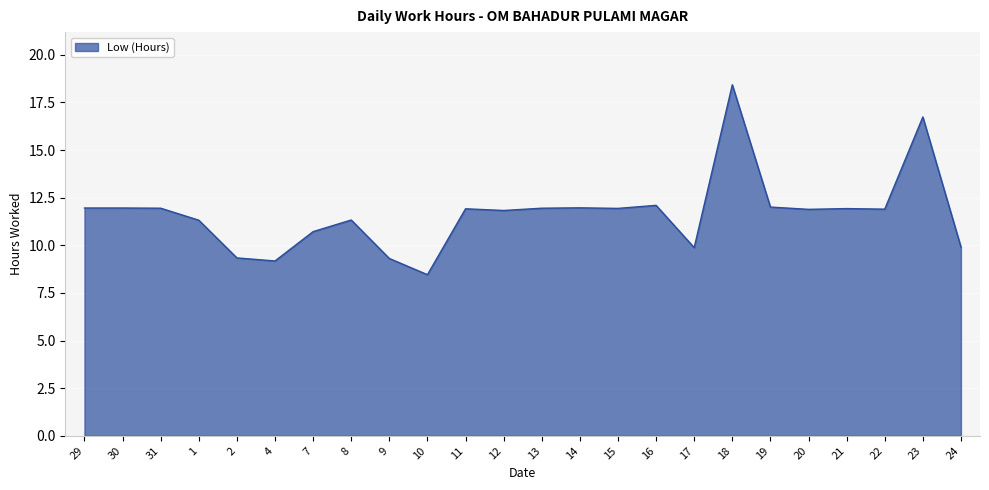

The value at 2 is 9.3. True or false?

True